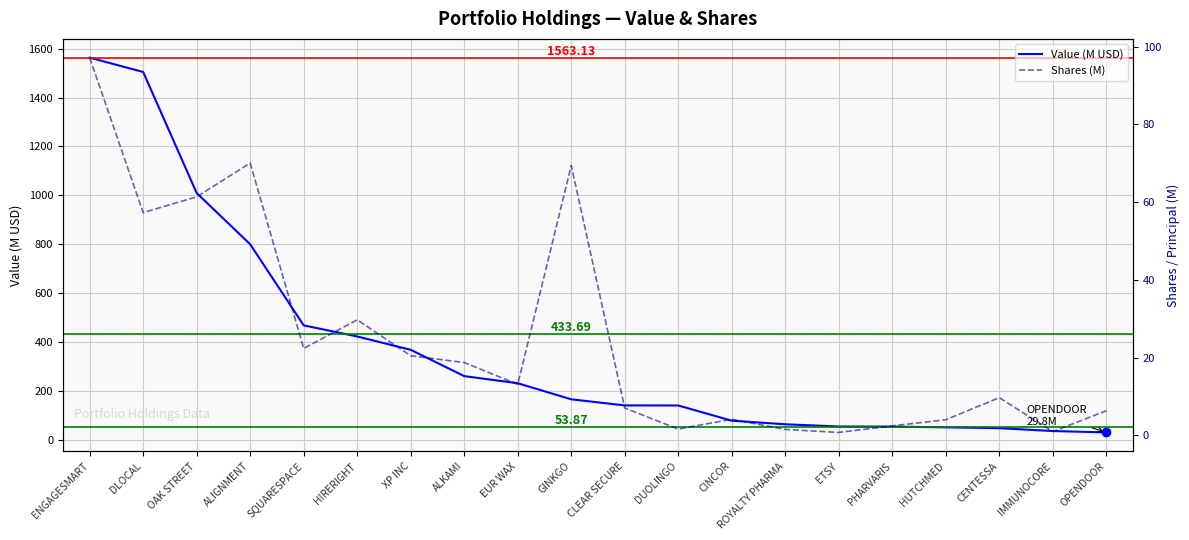

Which series changed the most between DLOCAL and OAK STREET?

Value (M USD)